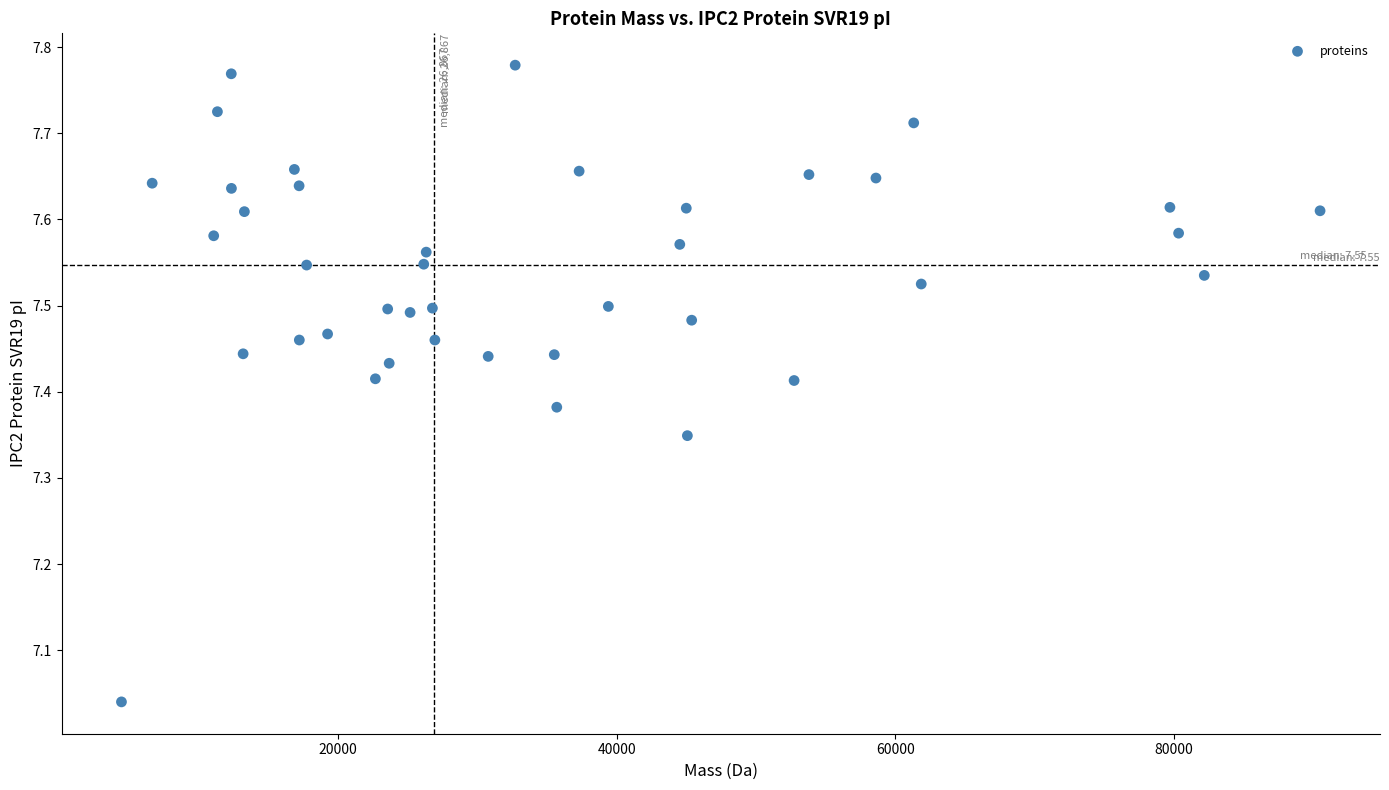

What is the range of X values (max minus min)?

86040.1